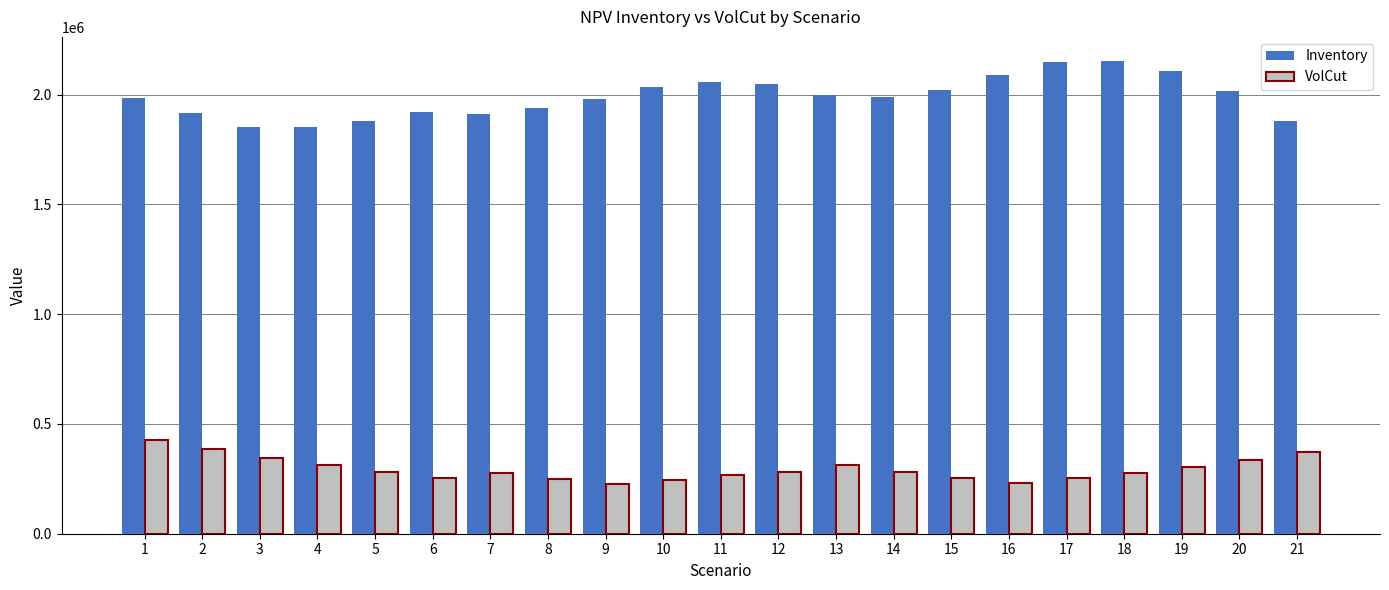

Is the value of VolCut at 7 greater than the value of Inventory at 10?

No